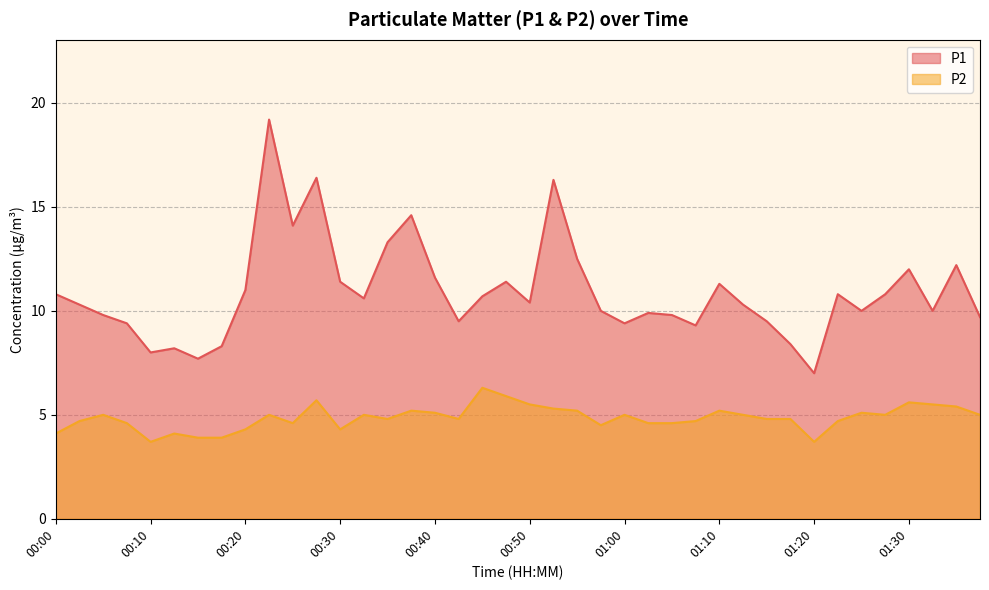

Reading left to right, what are all the values shown in this chart?

P1: 10.8	10.3	9.8	9.4	8.0	8.2	7.7	8.3	11.0	19.2	14.1	16.4	11.4	10.6	13.3	14.6	11.6	9.5	10.7	11.4	10.4	16.3	12.5	10.0	9.4	9.9	9.8	9.3	11.3	10.3	9.5	8.4	7.0	10.8	10.0	10.8	12.0	10.0	12.2	9.7
P2: 4.1	4.7	5.0	4.6	3.7	4.1	3.9	3.9	4.3	5.0	4.6	5.7	4.3	5.0	4.8	5.2	5.1	4.8	6.3	5.9	5.5	5.3	5.2	4.5	5.0	4.6	4.6	4.7	5.2	5.0	4.8	4.8	3.7	4.7	5.1	5.0	5.6	5.5	5.4	5.0